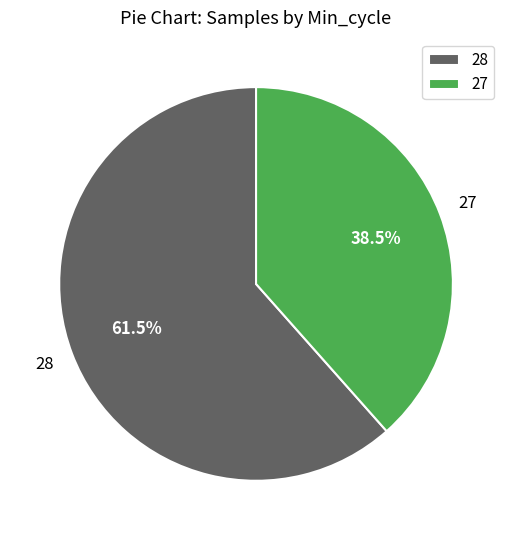

What portion of the pie excludes 27?

61.5%